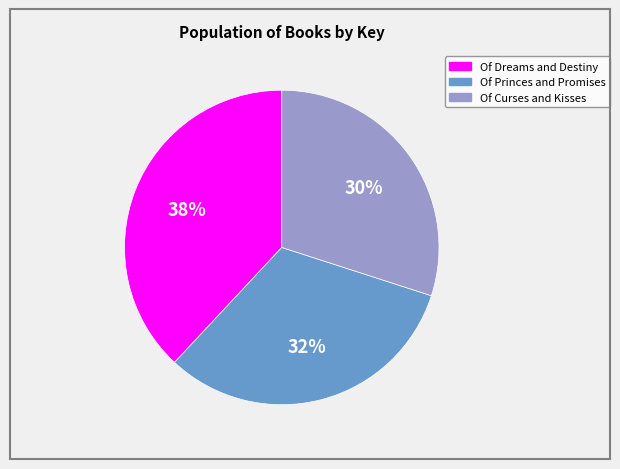

Is it true that Of Dreams and Destiny is 28% of the pie?

False